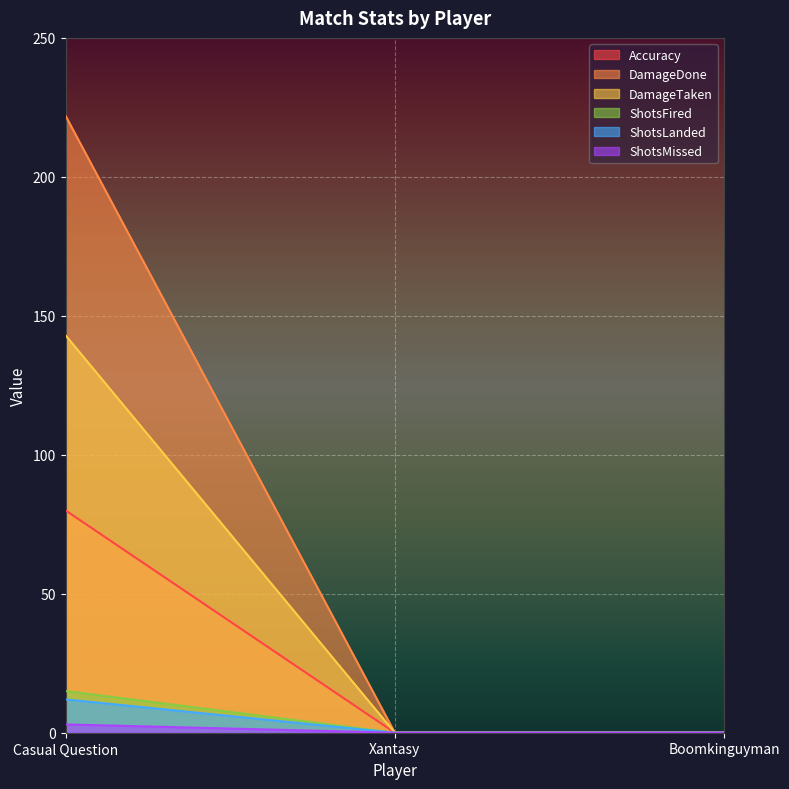

How many data points in ShotsMissed are above 0?

1